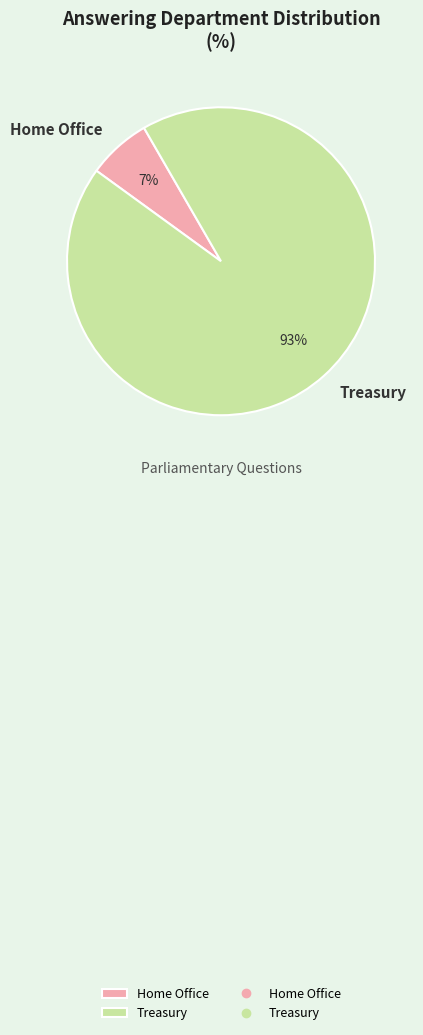

To the nearest percent, what percentage of the pie is Home Office?

7%